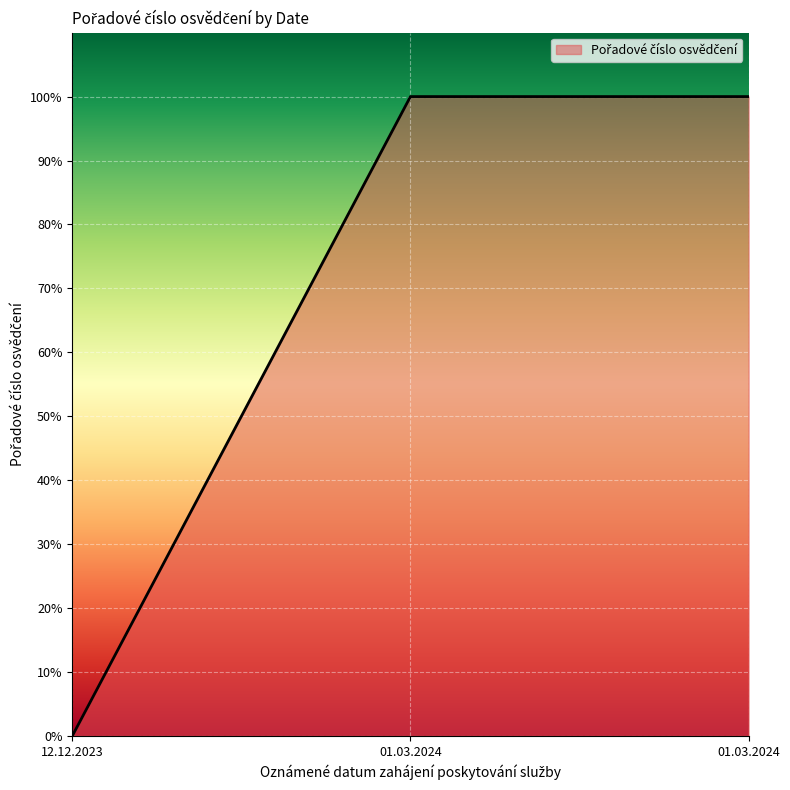

How many categories are shown in the chart?

3